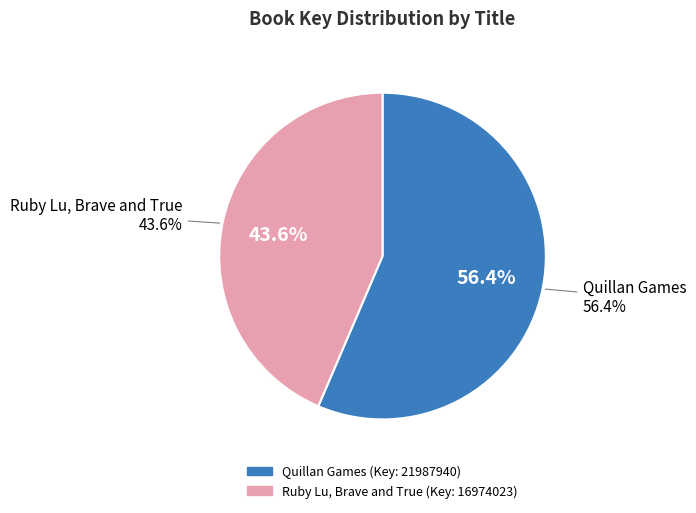

Is it true that Quillan Games is 50% of the pie?

False